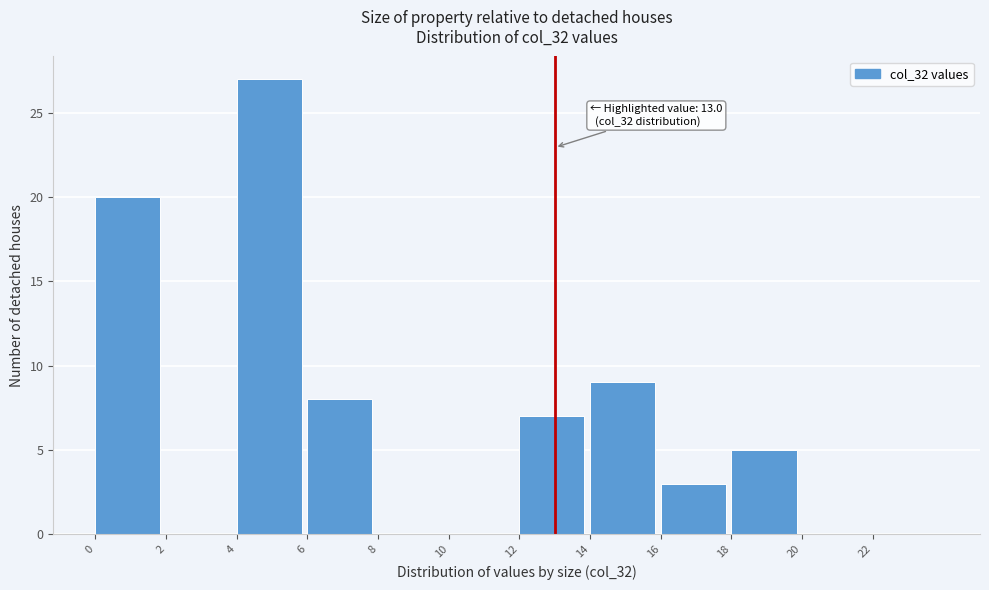

Over which range of the x-axis is the bar tallest?

4 to 6